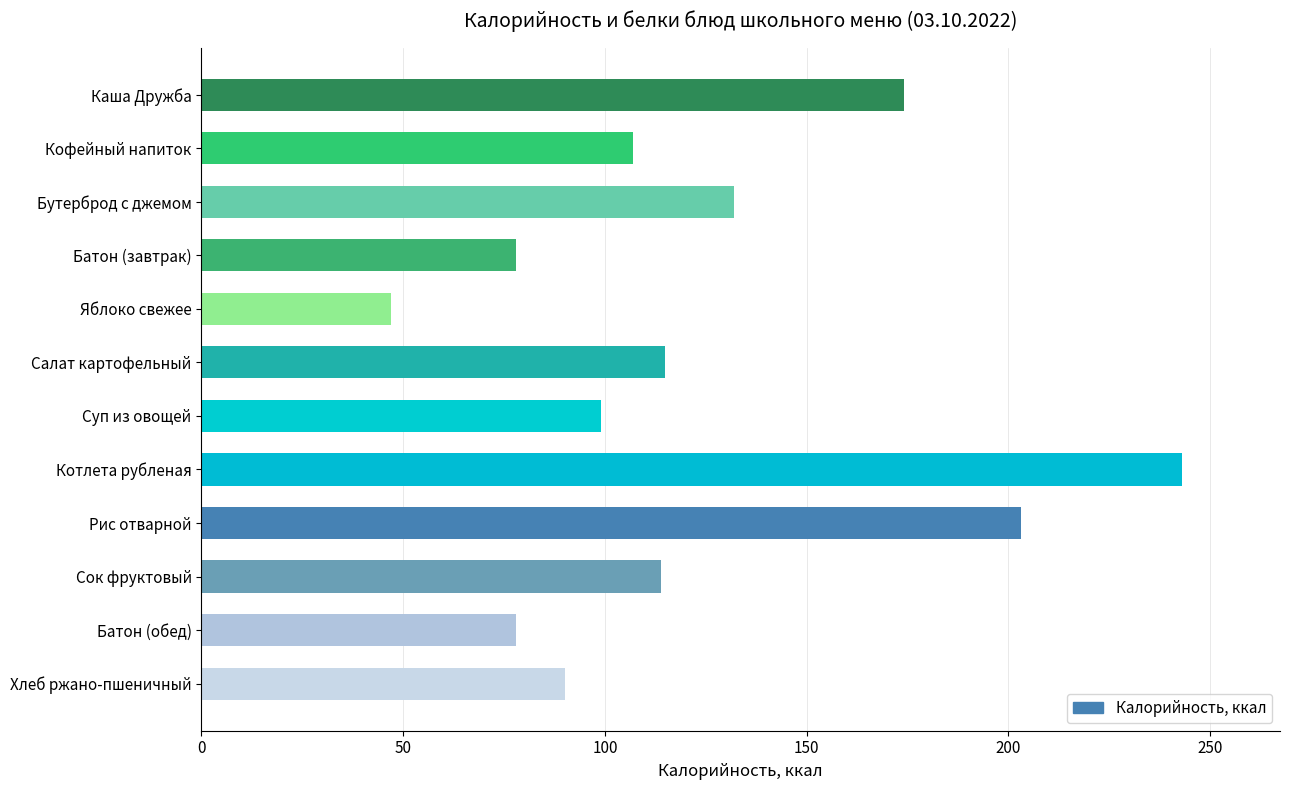

What is the change in value from Кофейный напиток to Батон (обед)?

-29